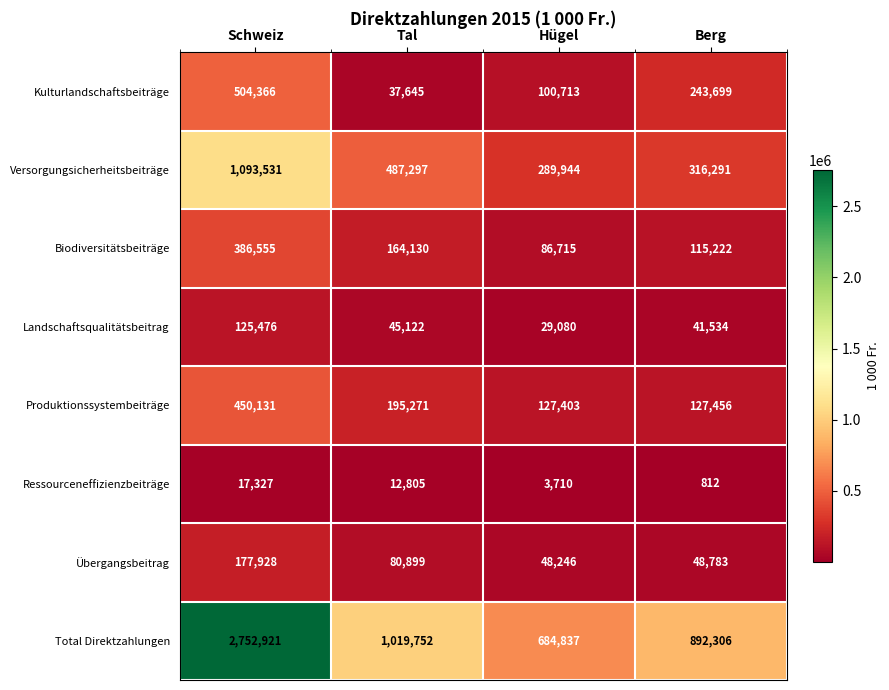

What is the sum of all Kulturlandschaftsbeiträge values?

886423